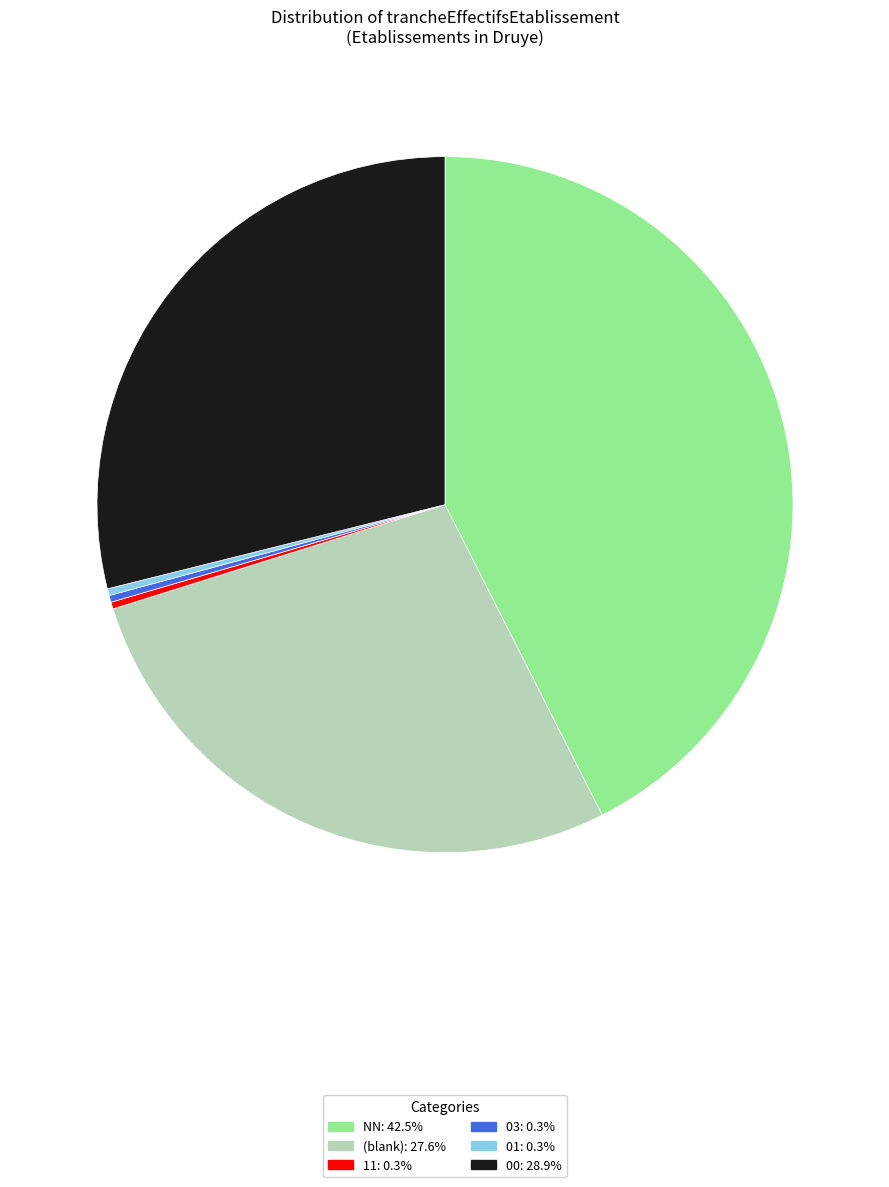

Is there a majority slice in this chart?

No